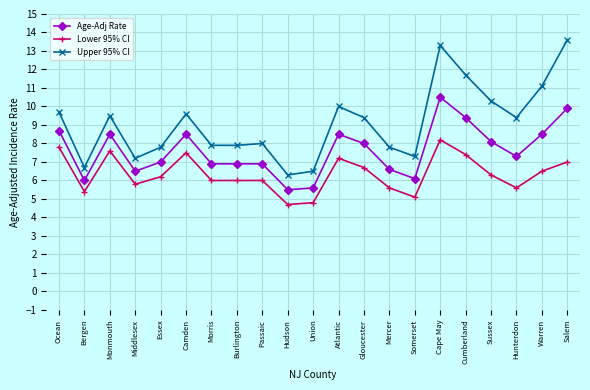

What is the difference between the second highest and second lowest values in the Upper 95% CI series?

6.8